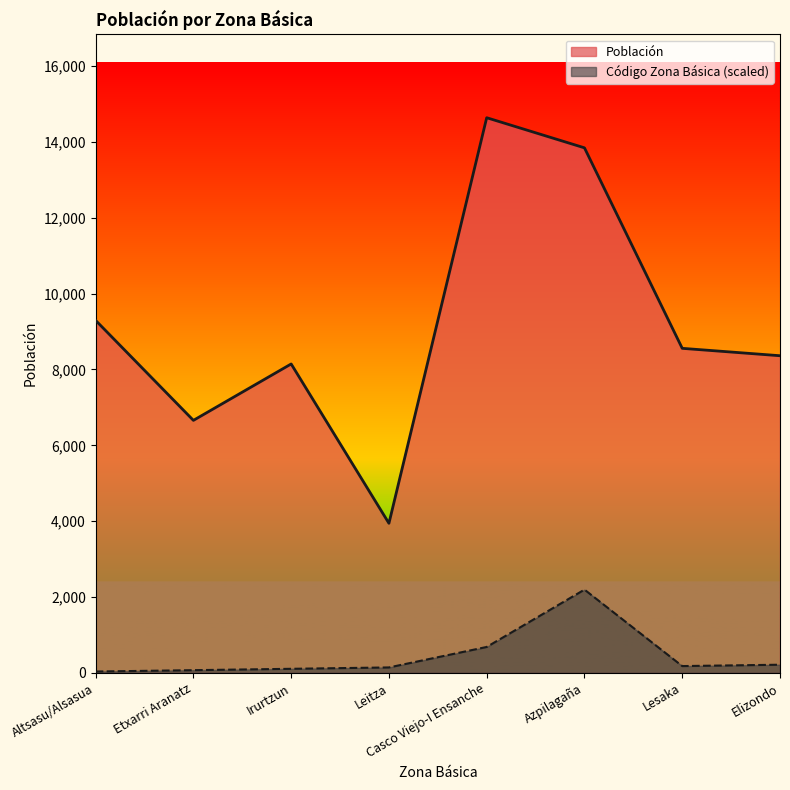

At which label does Población first exceed 8557?

Altsasu/Alsasua